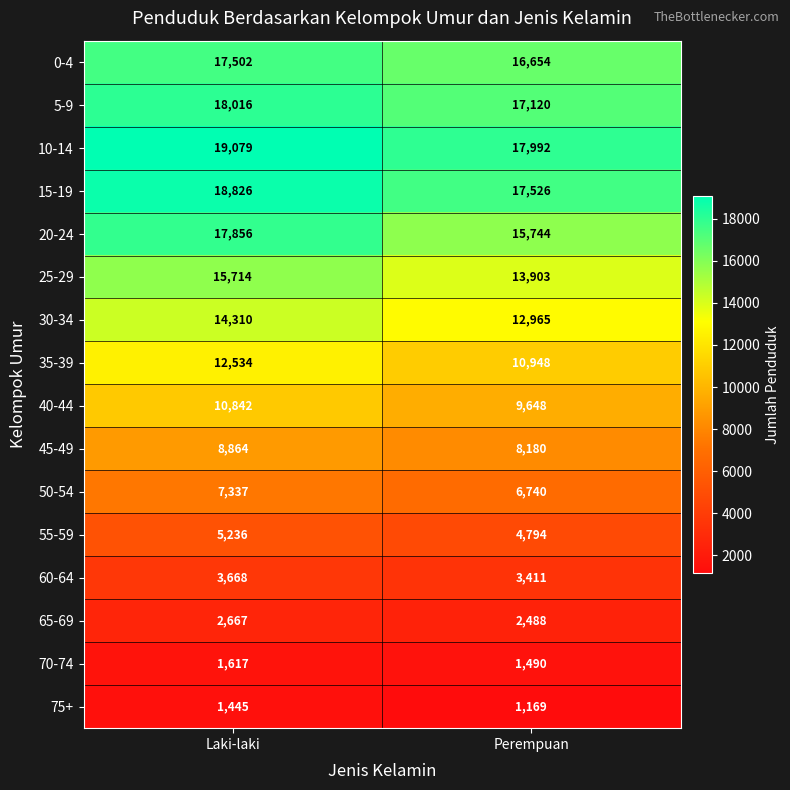

How many distinct data groups are displayed?

16